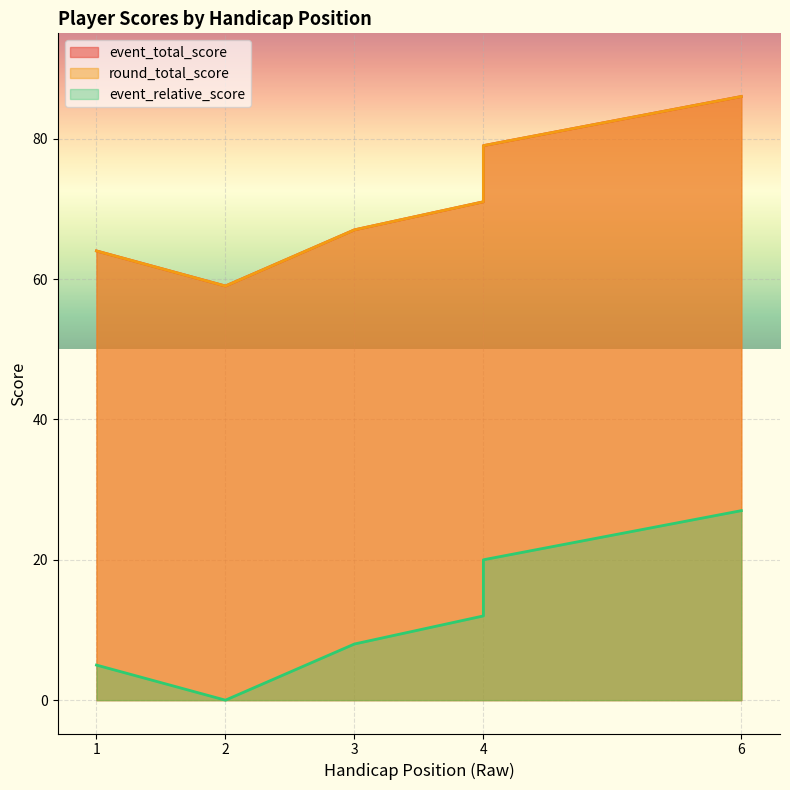

What are all the series names shown in the legend?

event_total_score, round_total_score, event_relative_score